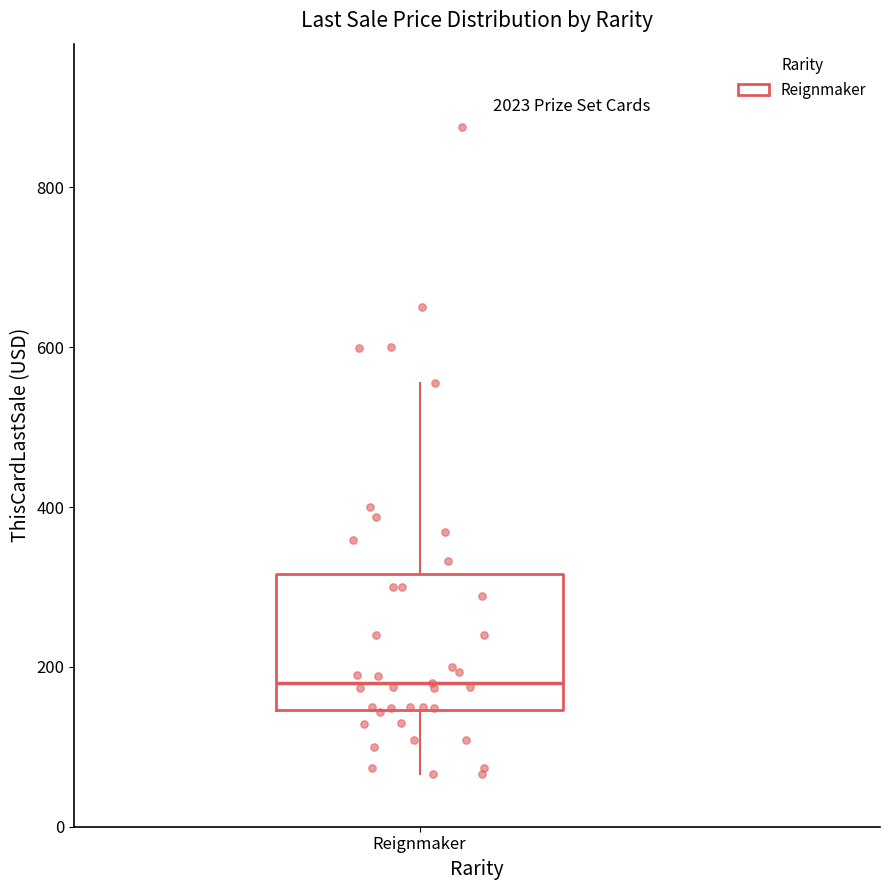

Transcribe this box plot: give where the median line is, the range the box spans, and where the two whiskers end, as read against the y-axis. The values are not printed on the chart, so give them approximately, as read against the axis.

median 180, box 140 to 320, whiskers 60 to 560